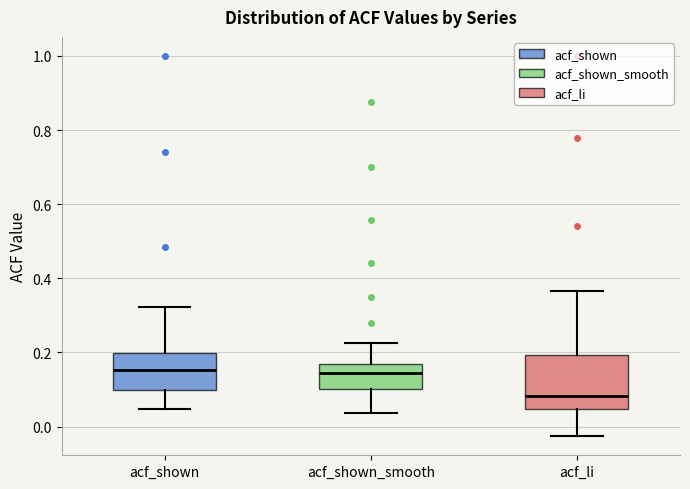

Reading left to right, read every box against the y-axis: the position of its median line, the range the box covers, and the ends of its whiskers. The values are not printed on the chart, so give them approximately, as read against the axis.

acf_shown: median 0.16, box 0.10 to 0.20, whiskers 0.04 to 0.32
acf_shown_smooth: median 0.14, box 0.10 to 0.16, whiskers 0.04 to 0.22
acf_li: median 0.08, box 0.04 to 0.20, whiskers -0.02 to 0.36